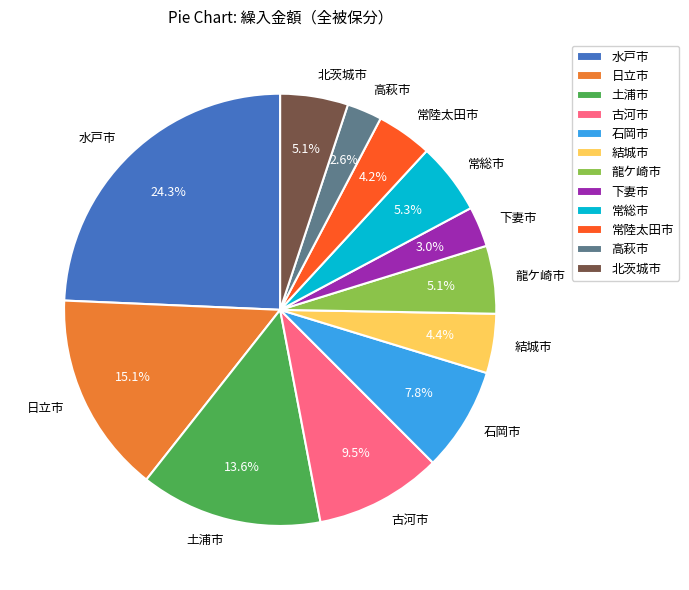

Is there a majority slice in this chart?

No